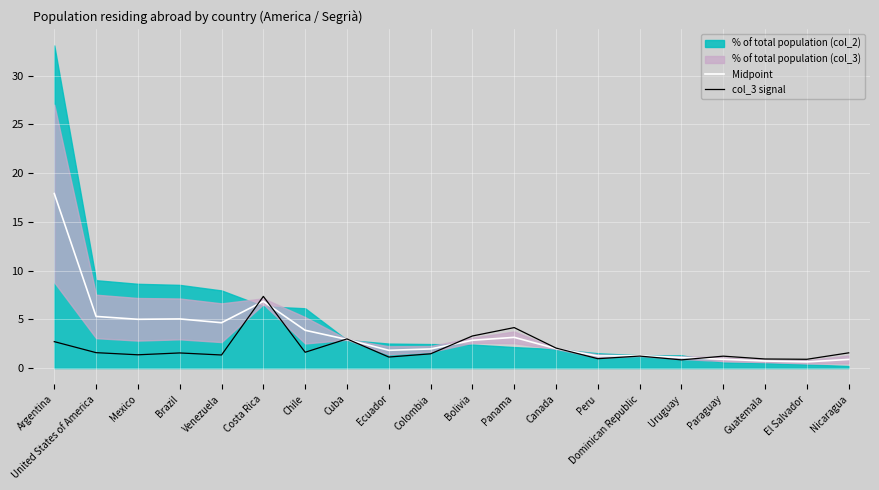

What is the difference between the Midpoint values at Chile and United States of America?

1.4